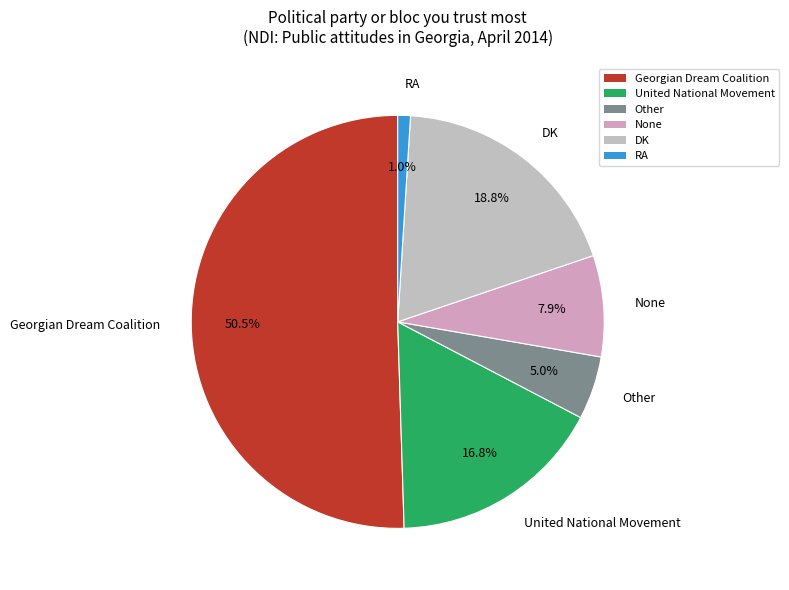

To the nearest percent, what is the difference between the Georgian Dream Coalition and DK slice percentages?

32%